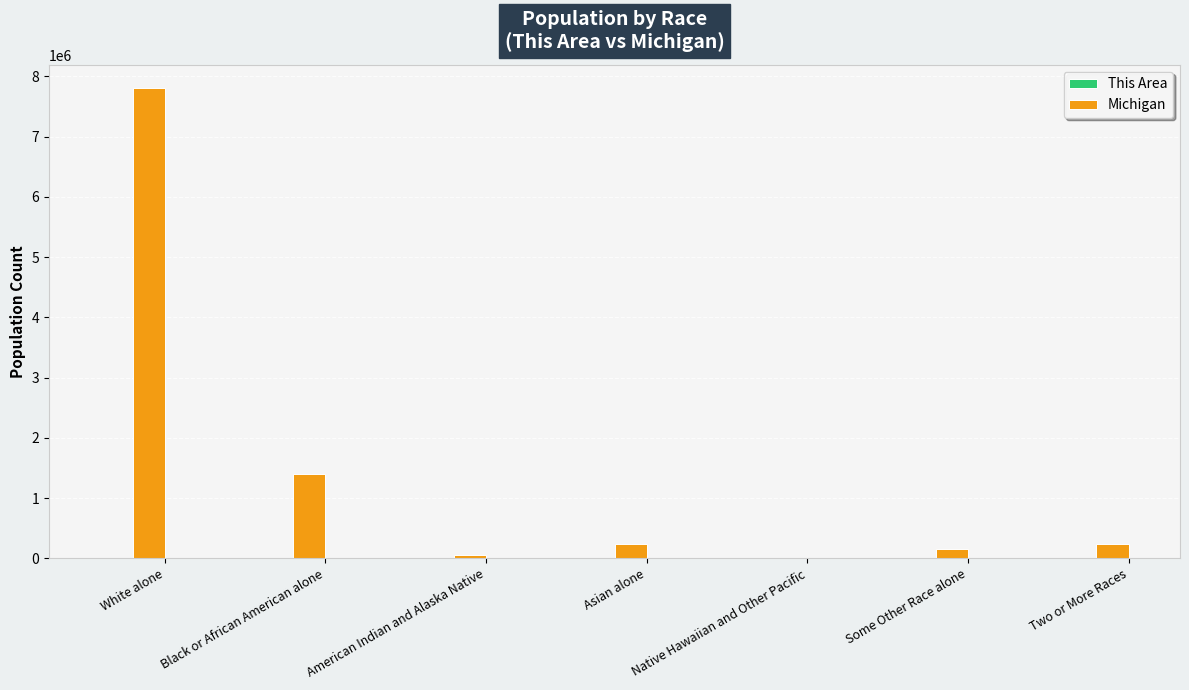

Where is Michigan nearest to the value 3902862?

Black or African American alone